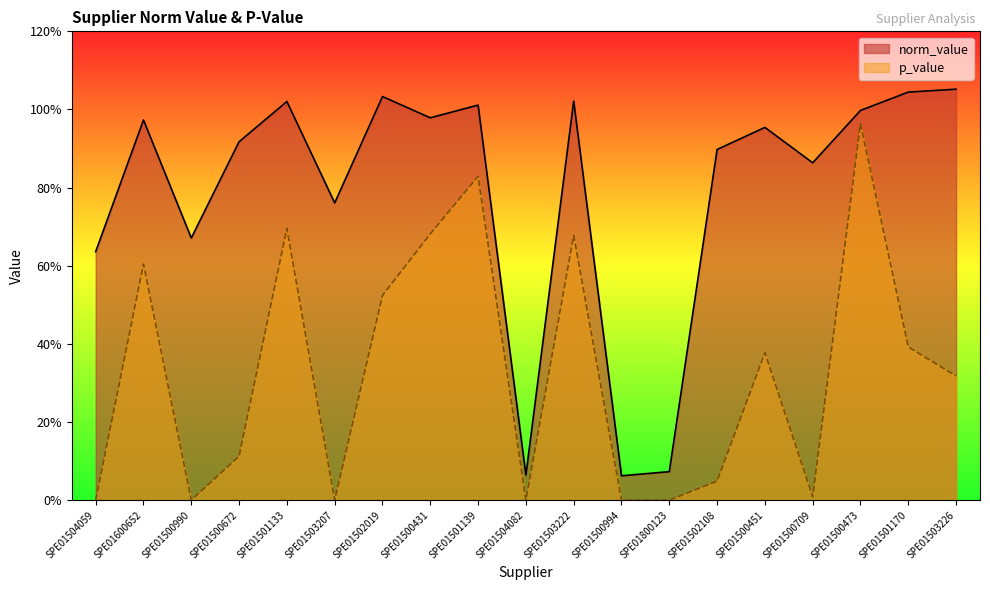

What is the label of the 12th point from the left?

SPE01500994